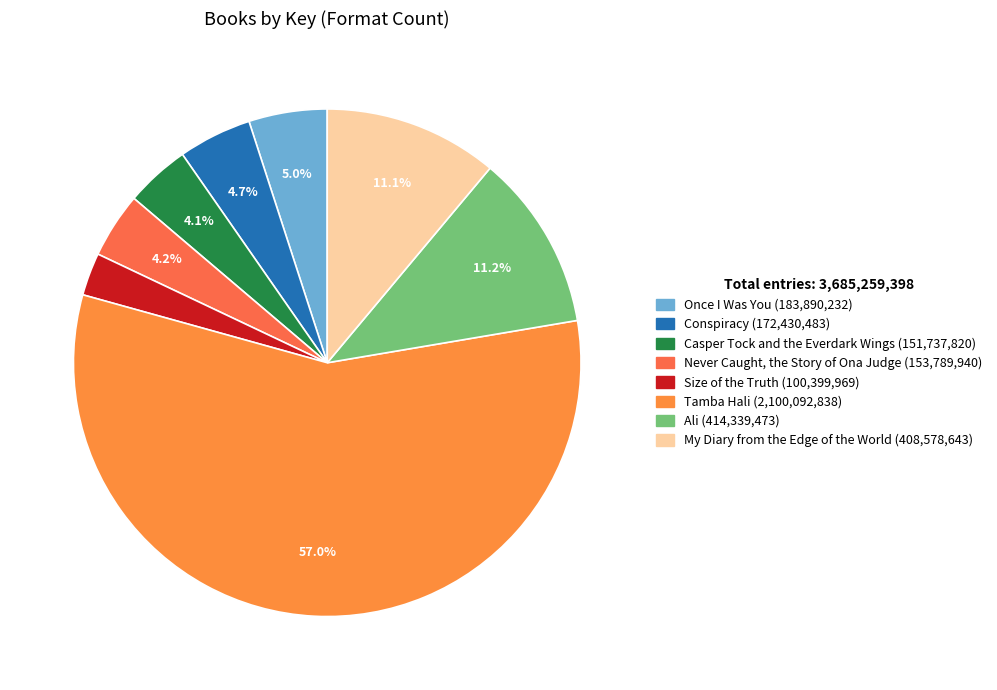

What percentage do Casper Tock and the Everdark Wings and Tamba Hali together represent?

61.1%